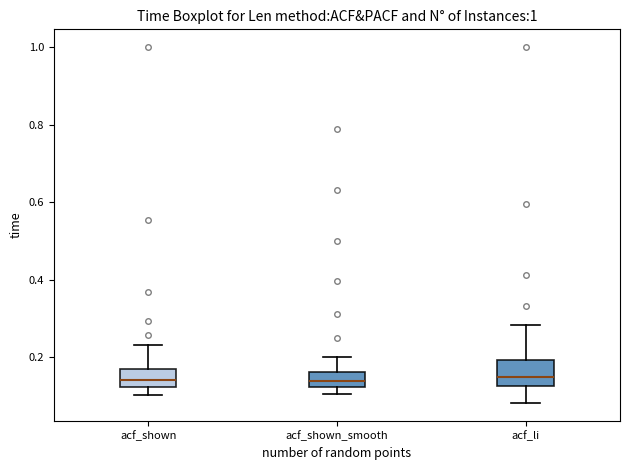

Reading left to right, transcribe this box plot: for each box, give where its median line is, the range the box spans, and where its two whiskers end, as read against the y-axis. The values are not printed on the chart, so give them approximately, as read against the axis.

acf_shown: median 0.14, box 0.12 to 0.16, whiskers 0.10 to 0.24
acf_shown_smooth: median 0.14, box 0.12 to 0.16, whiskers 0.10 to 0.20
acf_li: median 0.14, box 0.12 to 0.20, whiskers 0.08 to 0.28